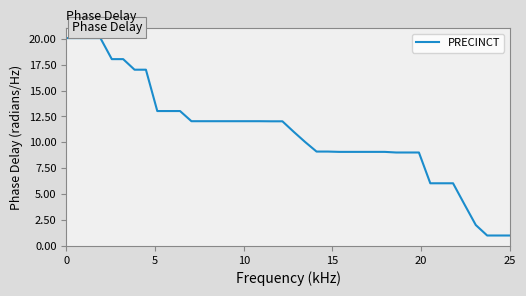

What is the greatest value displayed?

20.1